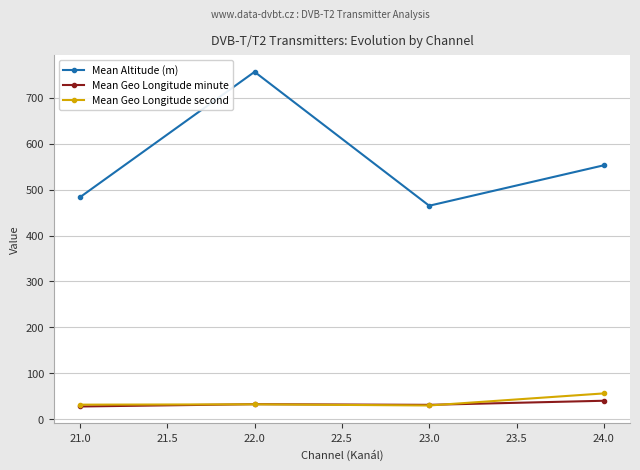

What is the label of the 3rd point from the left?

23.0